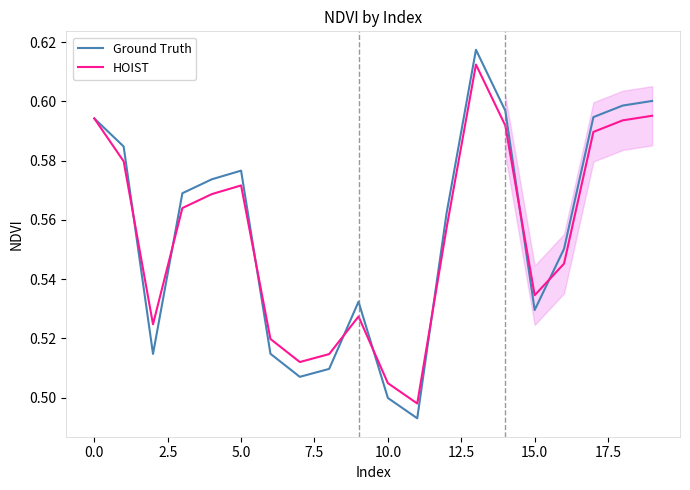

Which series has the widest spread of values?

Ground Truth